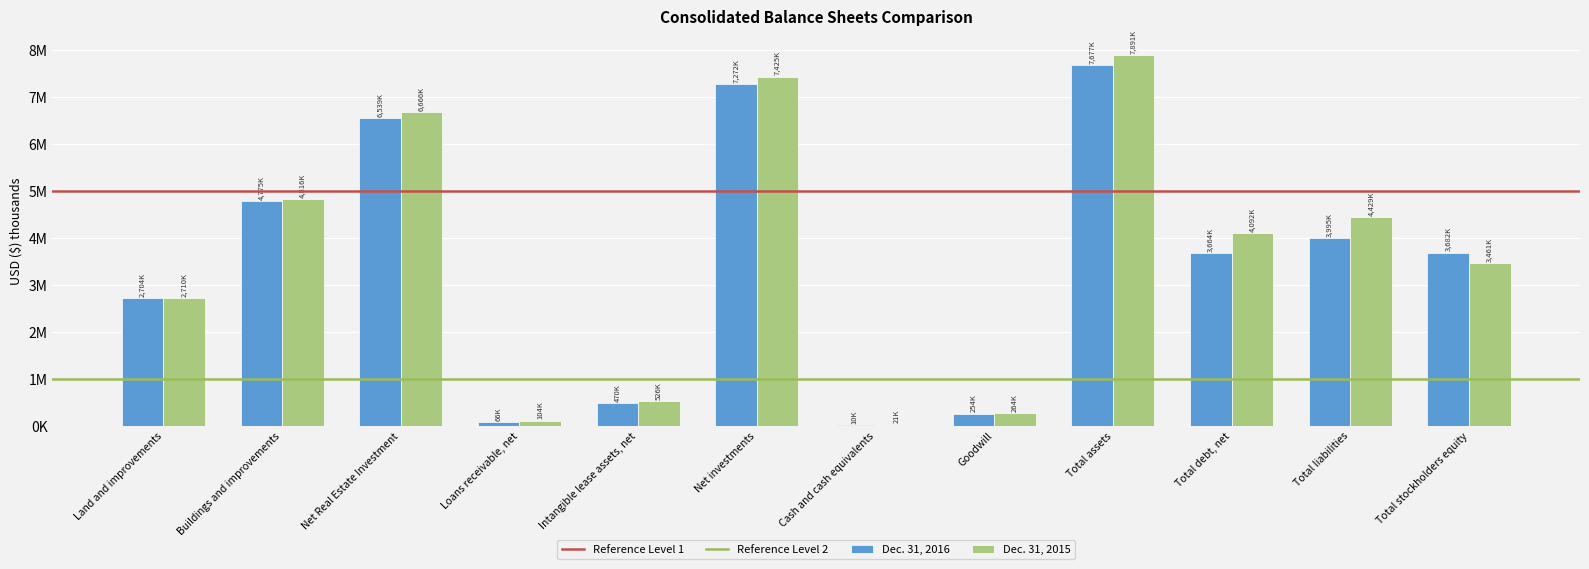

Reading left to right, what are all the values shown in this chart?

Dec. 31, 2016: 2704010	4775221	6539226	66578	470276	7272655	10059	254340	7677971	3664628	3995863	3682108
Dec. 31, 2015: 2710888	4816481	6666415	104003	526718	7425719	21790	264350	7891039	4092787	4429165	3461874